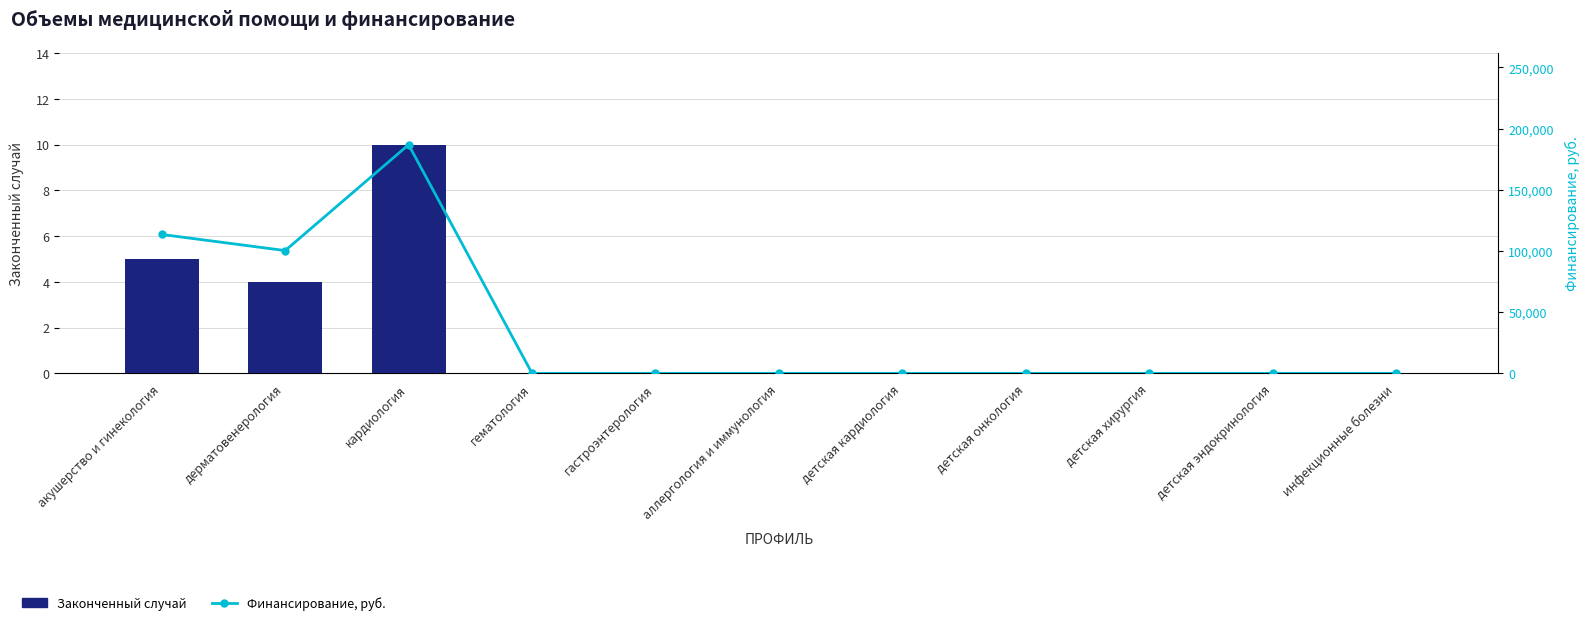

Reading left to right, transcribe all the data shown in this chart.

Законченный случай: акушерство и гинекология=5	дерматовенерология=4	кардиология=10	гематология=0	гастроэнтерология=0	аллергология и иммунология=0	детская кардиология=0	детская онкология=0	детская хирургия=0	детская эндокринология=0	инфекционные болезни=0
Финансирование, руб.: акушерство и гинекология=113522	дерматовенерология=100351	кардиология=186888	гематология=0	гастроэнтерология=0	аллергология и иммунология=0	детская кардиология=0	детская онкология=0	детская хирургия=0	детская эндокринология=0	инфекционные болезни=0